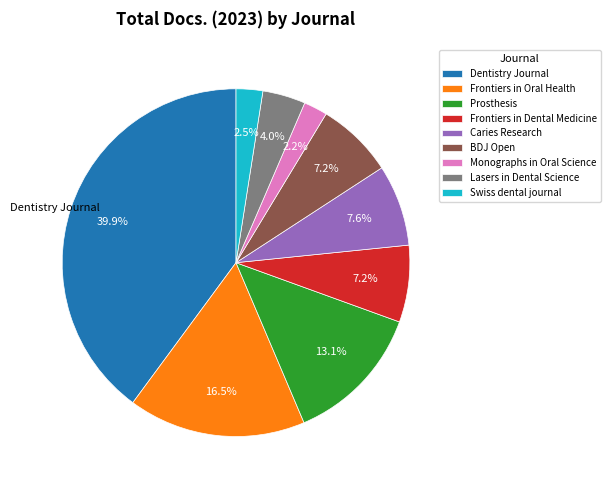

Is there any slice that represents more than half of the pie?

No